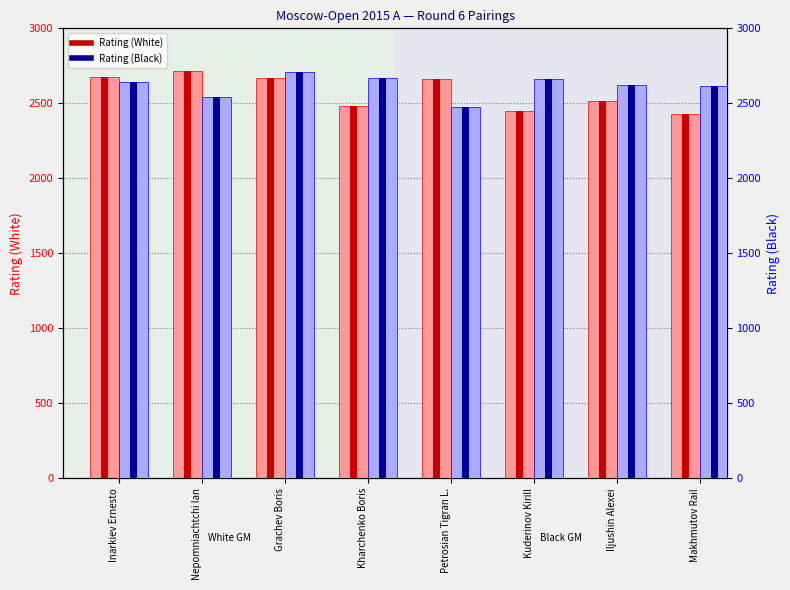

Which category has the highest value in the Rating (White) series?

Nepomniachtchi Ian